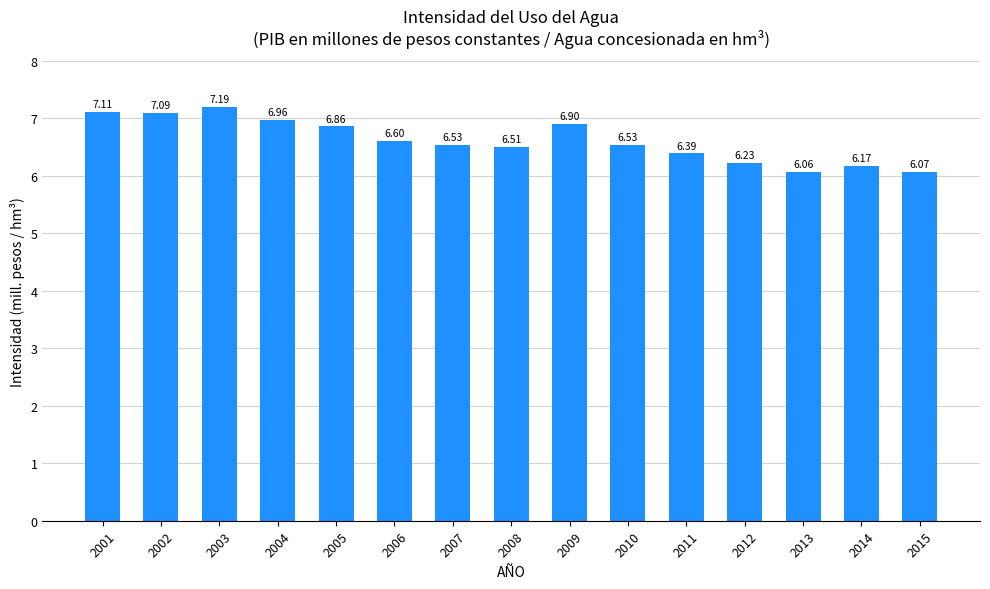

What is the ratio of the value at 2002 to the value at 2003?

1.0